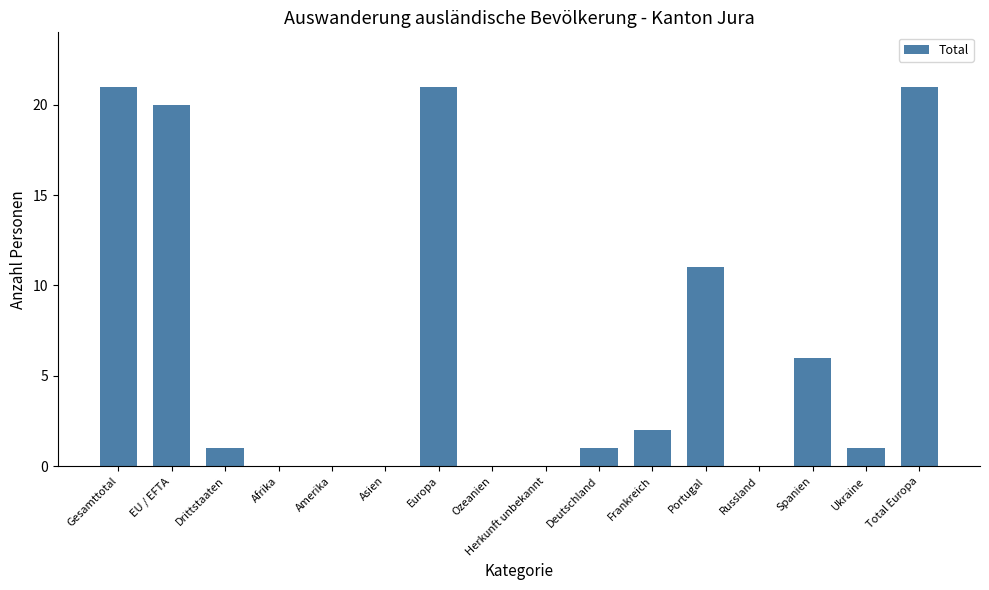

What value does the data have at Total Europa, to the nearest 10?

20